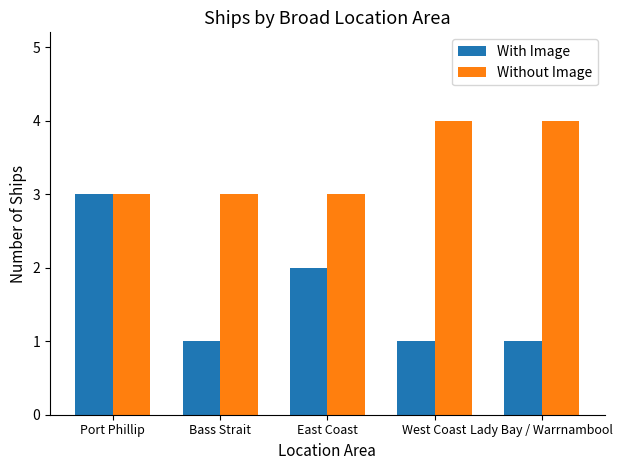

What is the difference between the Without Image values at Port Phillip and Lady Bay / Warrnambool?

1